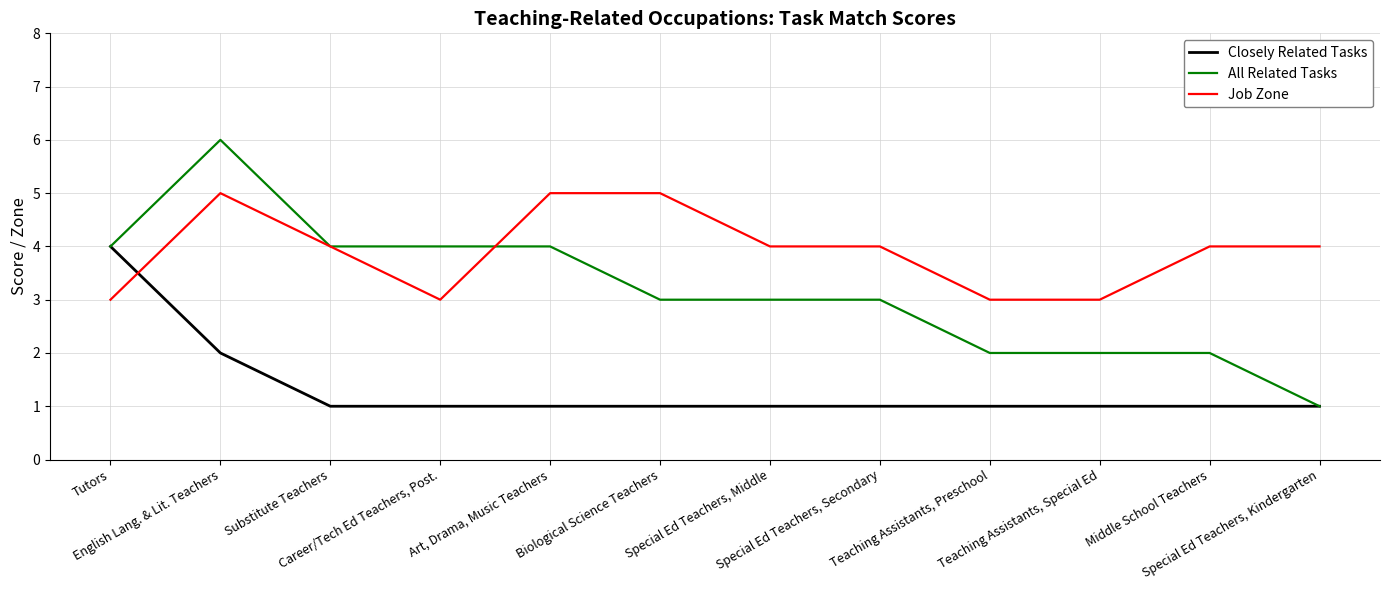

What is the difference between the maximum and minimum values in the All Related Tasks series?

5